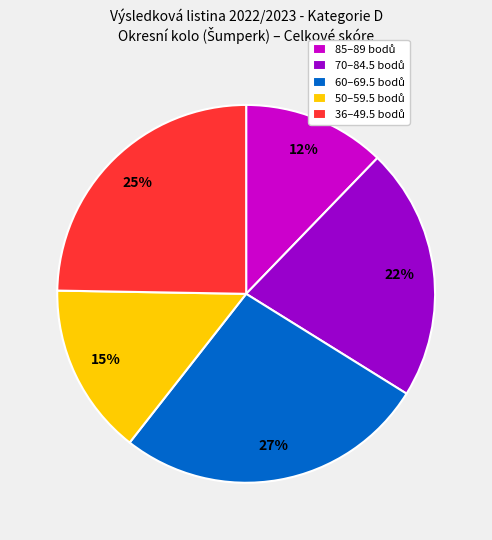

To the nearest percent, what is the average slice percentage?

20%